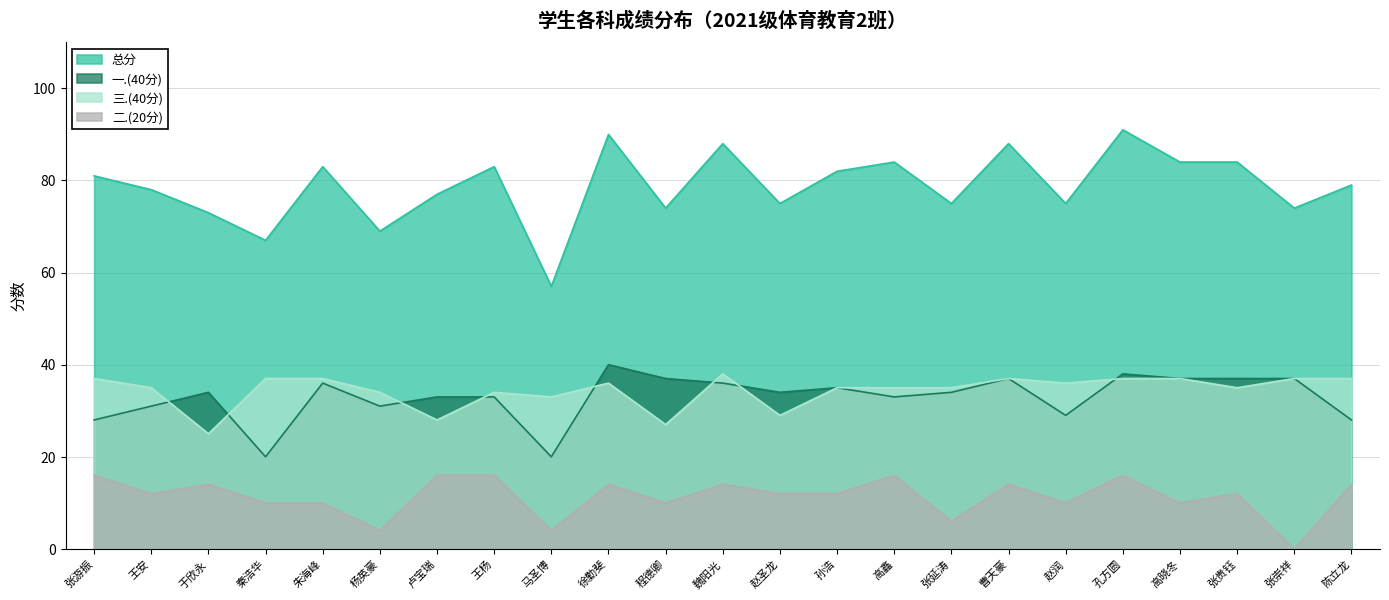

What position from the left is 程德卿?

11